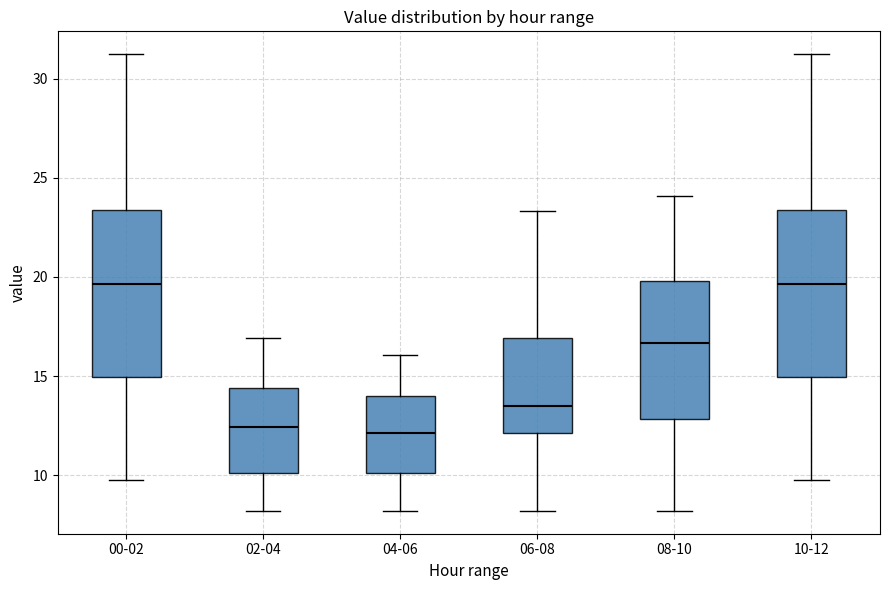

Reading left to right, read every box against the y-axis: the position of its median line, the range the box covers, and the ends of its whiskers. The values are not printed on the chart, so give them approximately, as read against the axis.

00-02: median 19.5, box 15.0 to 23.5, whiskers 10.0 to 31.0
02-04: median 12.5, box 10.0 to 14.5, whiskers 8.0 to 17.0
04-06: median 12.0, box 10.0 to 14.0, whiskers 8.0 to 16.0
06-08: median 13.5, box 12.0 to 17.0, whiskers 8.0 to 23.5
08-10: median 16.5, box 13.0 to 20.0, whiskers 8.0 to 24.0
10-12: median 19.5, box 15.0 to 23.5, whiskers 10.0 to 31.0